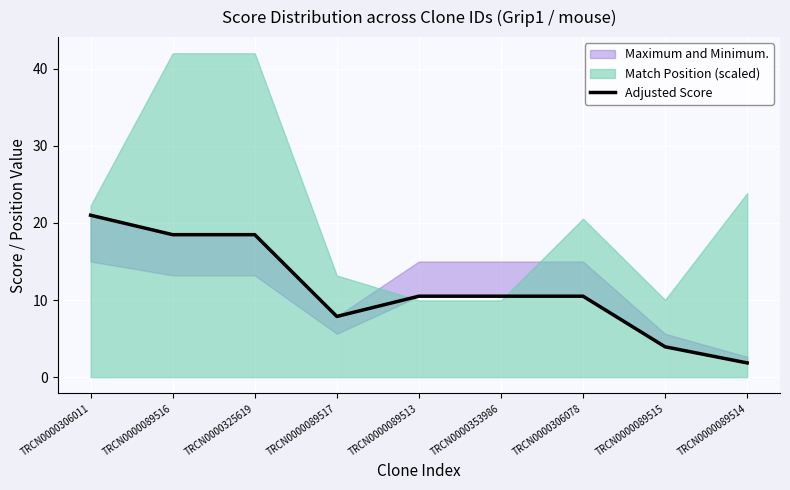

How many values are below 10?

3